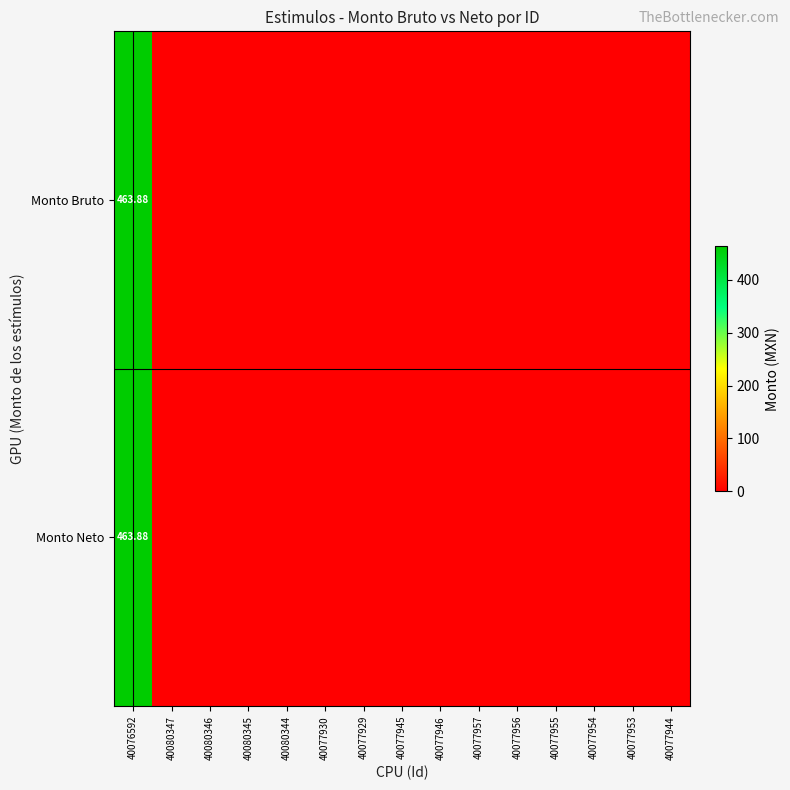

Which has a higher value, 40077929 or 40077946?

40077929